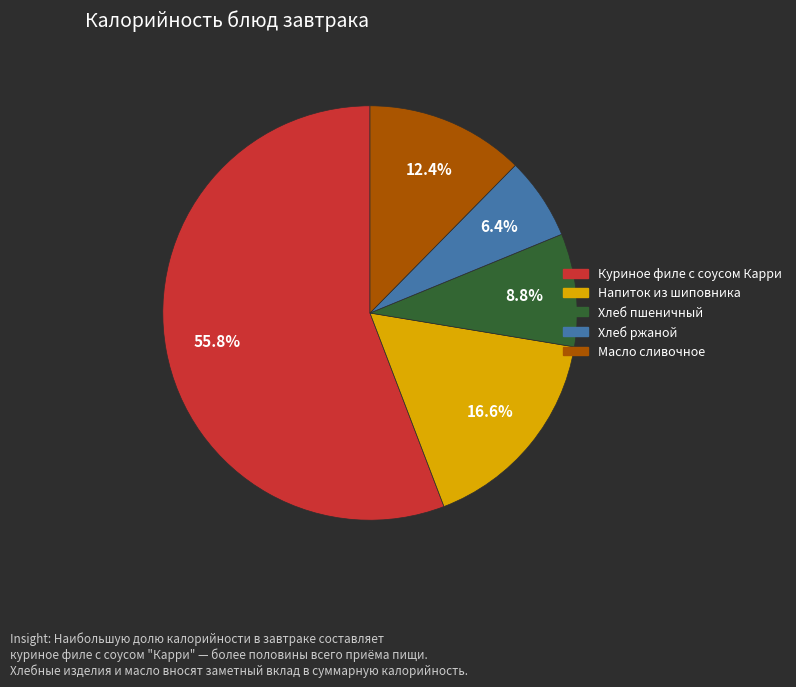

Is the sum of Куриное филе с соусом Карри and Масло сливочное greater than half?

Yes